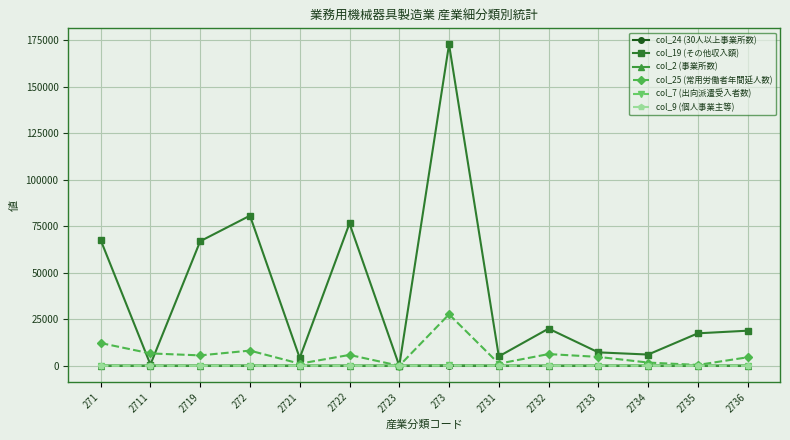

True or false: col_19 (その他収入額) and col_25 (常用労働者年間延人数) cross at least once.

True